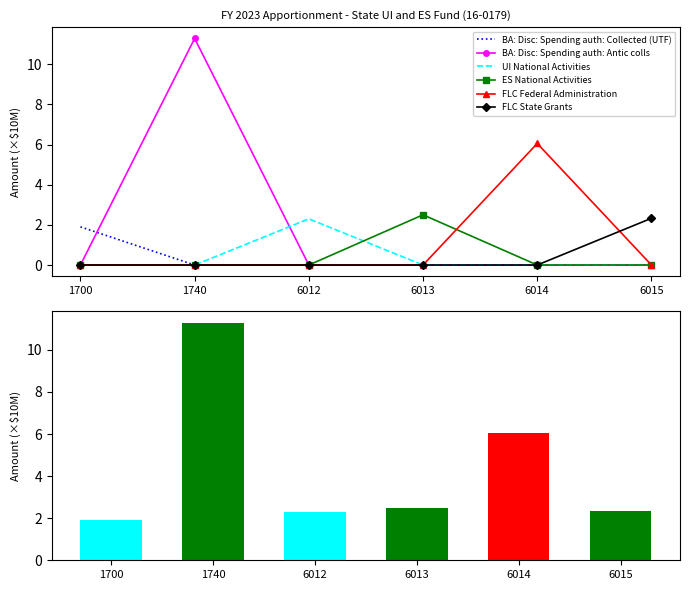

List the series in order of their peak value, highest first.

BA: Disc: Spending auth: Antic colls, FLC Federal Administration, ES National Activities, FLC State Grants, UI National Activities, BA: Disc: Spending auth: Collected (UTF)